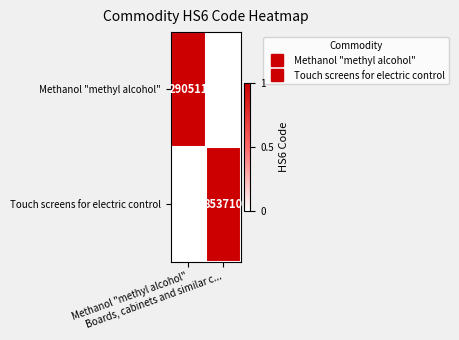

How many data points does each series have?

2